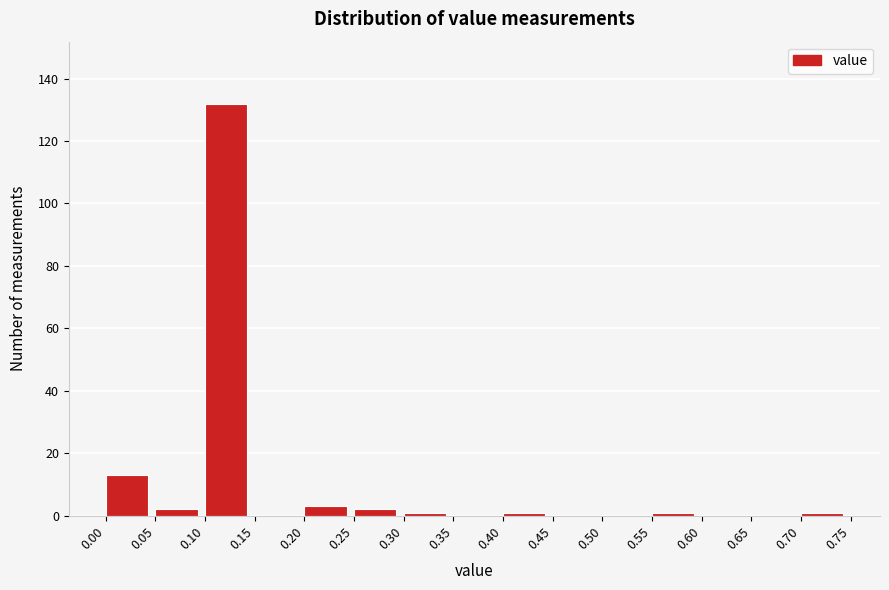

What is the height of the bar covering 0.05 to 0.10 on the x-axis? The values are not printed on the chart, so give them approximately, as read against the axis.

2